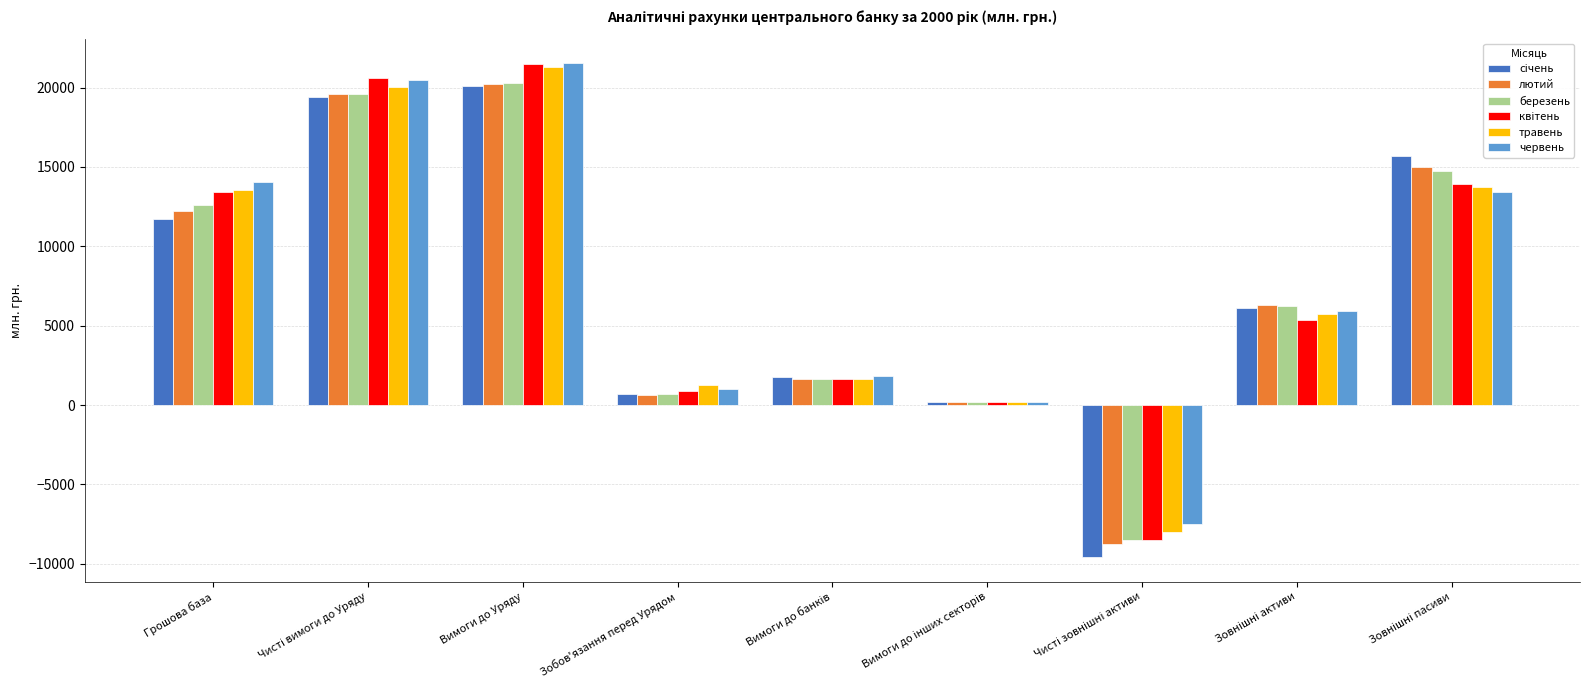

What is the maximum value for березень?

20293.2